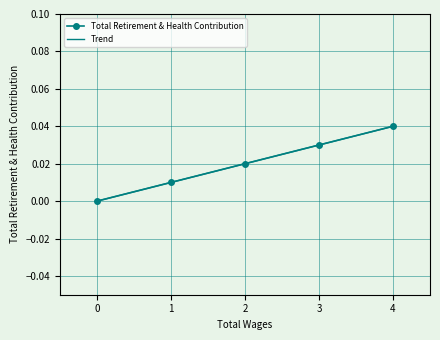

Count the number of categories in the chart.

5